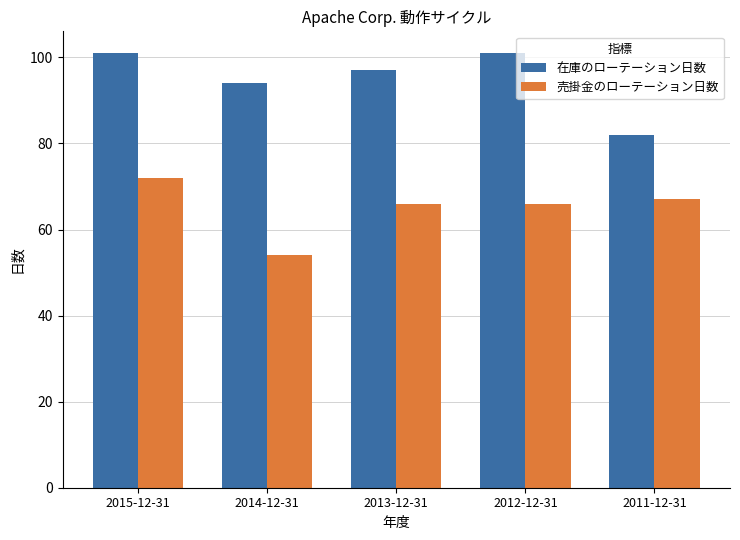

What is the smallest value displayed?

54